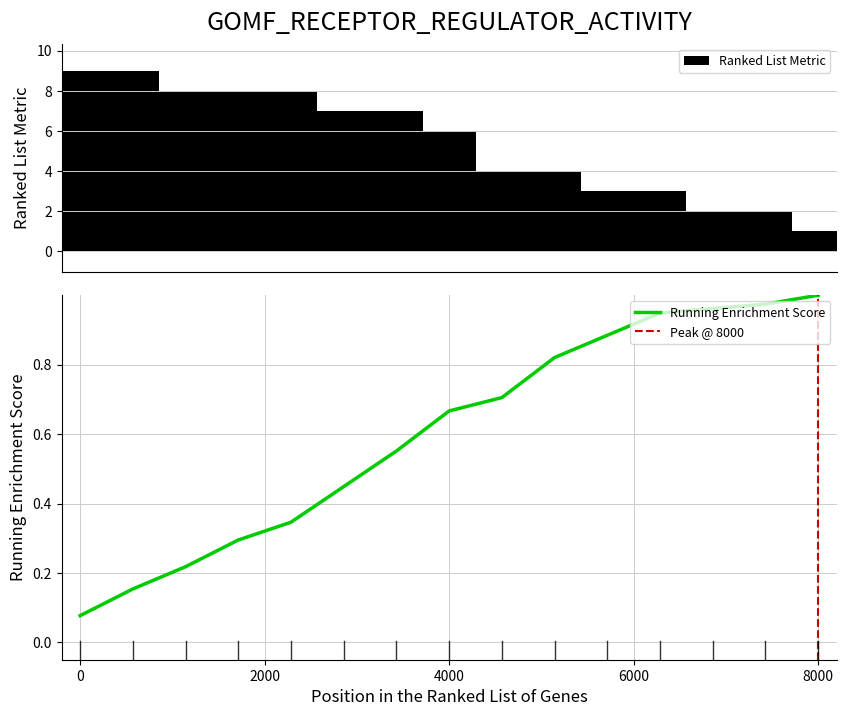

What is the difference between the maximum and second lowest values in the Ranked List Metric series?

7